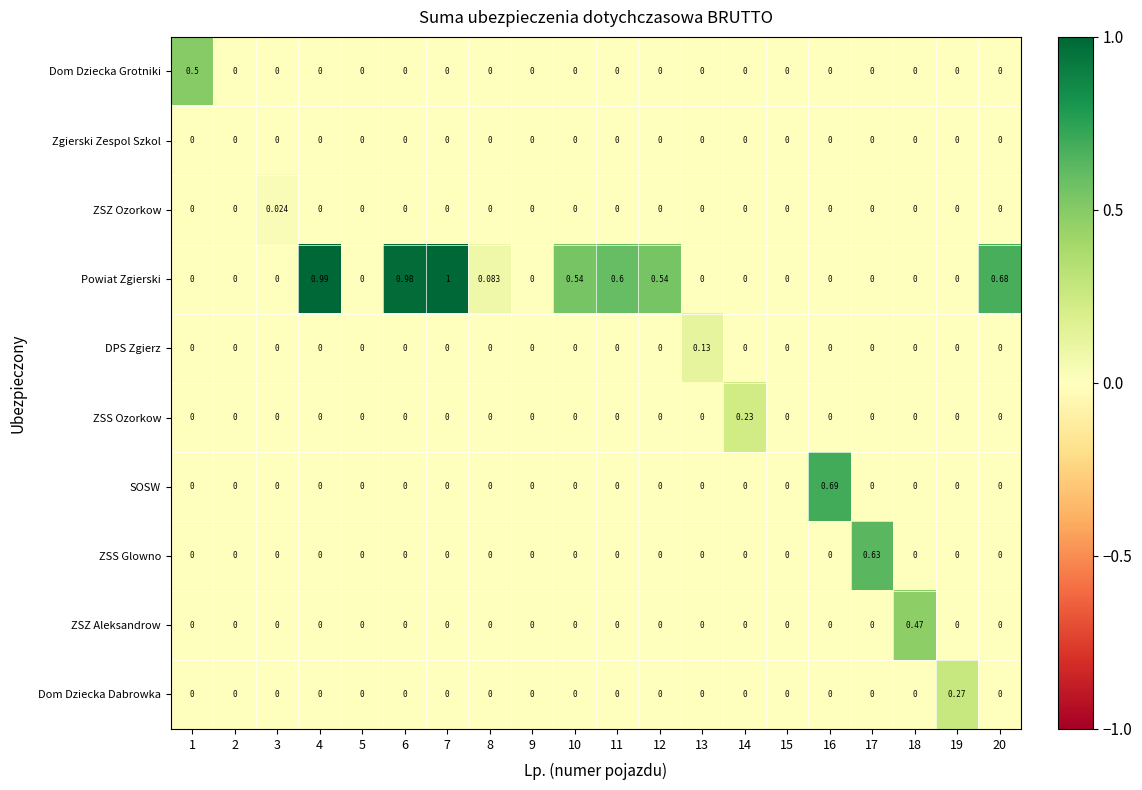

List the series in order of their peak value, highest first.

Powiat Zgierski, SOSW, ZSS Glowno, Dom Dziecka Grotniki, ZSZ Aleksandrow, Dom Dziecka Dabrowka, ZSS Ozorkow, DPS Zgierz, ZSZ Ozorkow, Zgierski Zespol Szkol